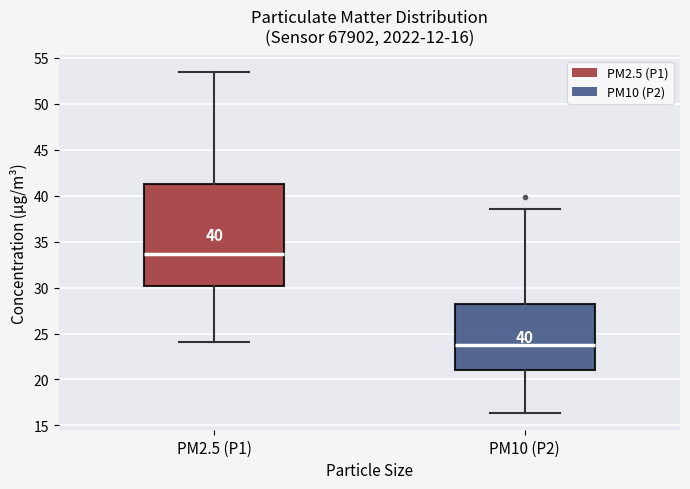

Comparing the boxes themselves (not the whiskers), which one is the tallest?

PM2.5 (P1)